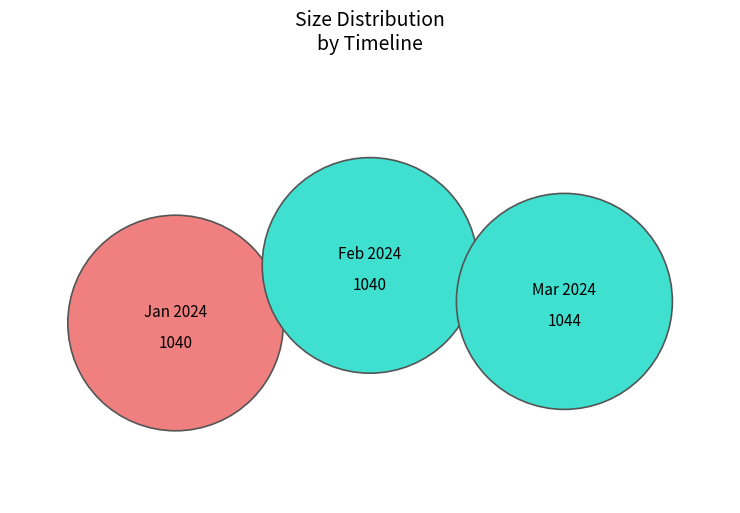

True or false: 2024-02-01T00:00:00.000Z accounts for 33% of the total.

True